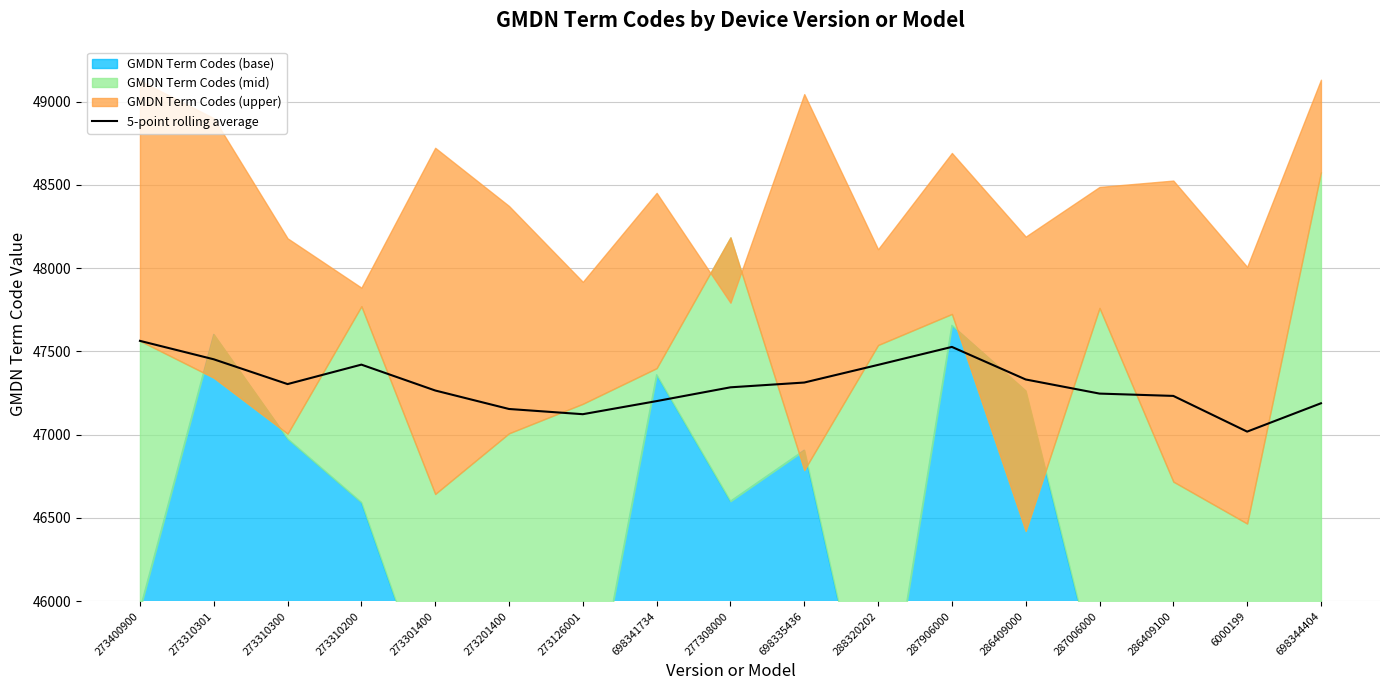

Between 273201400 and 287906000, which is larger?

287906000